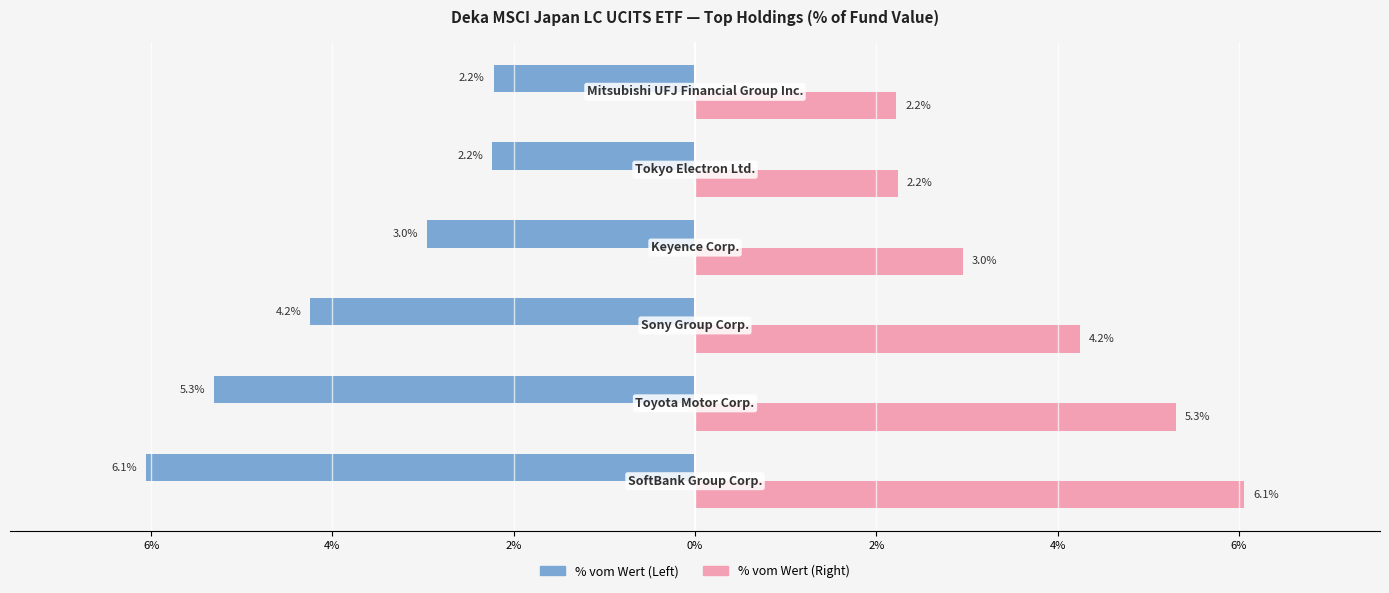

What are all the series names shown in the legend?

% vom Wert (Left), % vom Wert (Right)